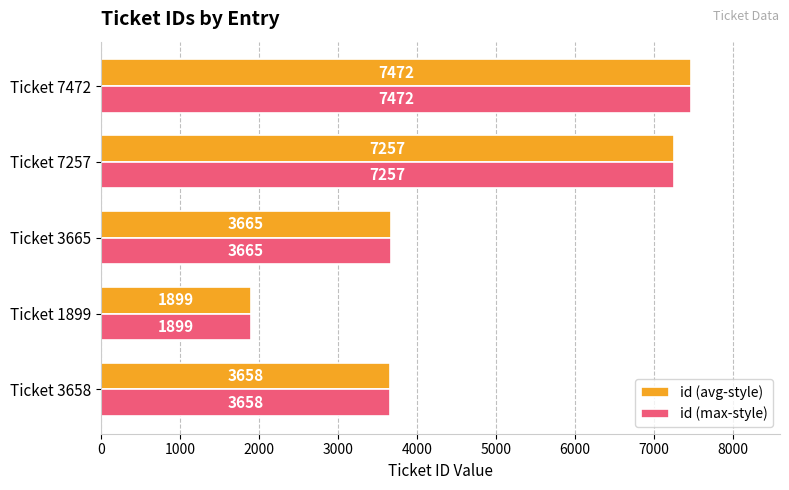

List the labels in order of id (avg-style) value, smallest first.

Ticket 1899, Ticket 3658, Ticket 3665, Ticket 7257, Ticket 7472